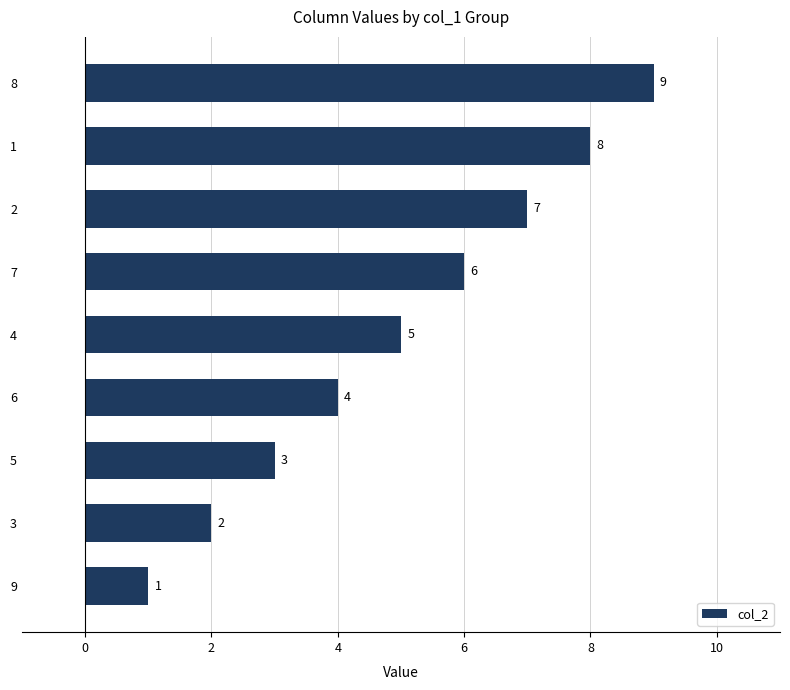

What is the average value?

5